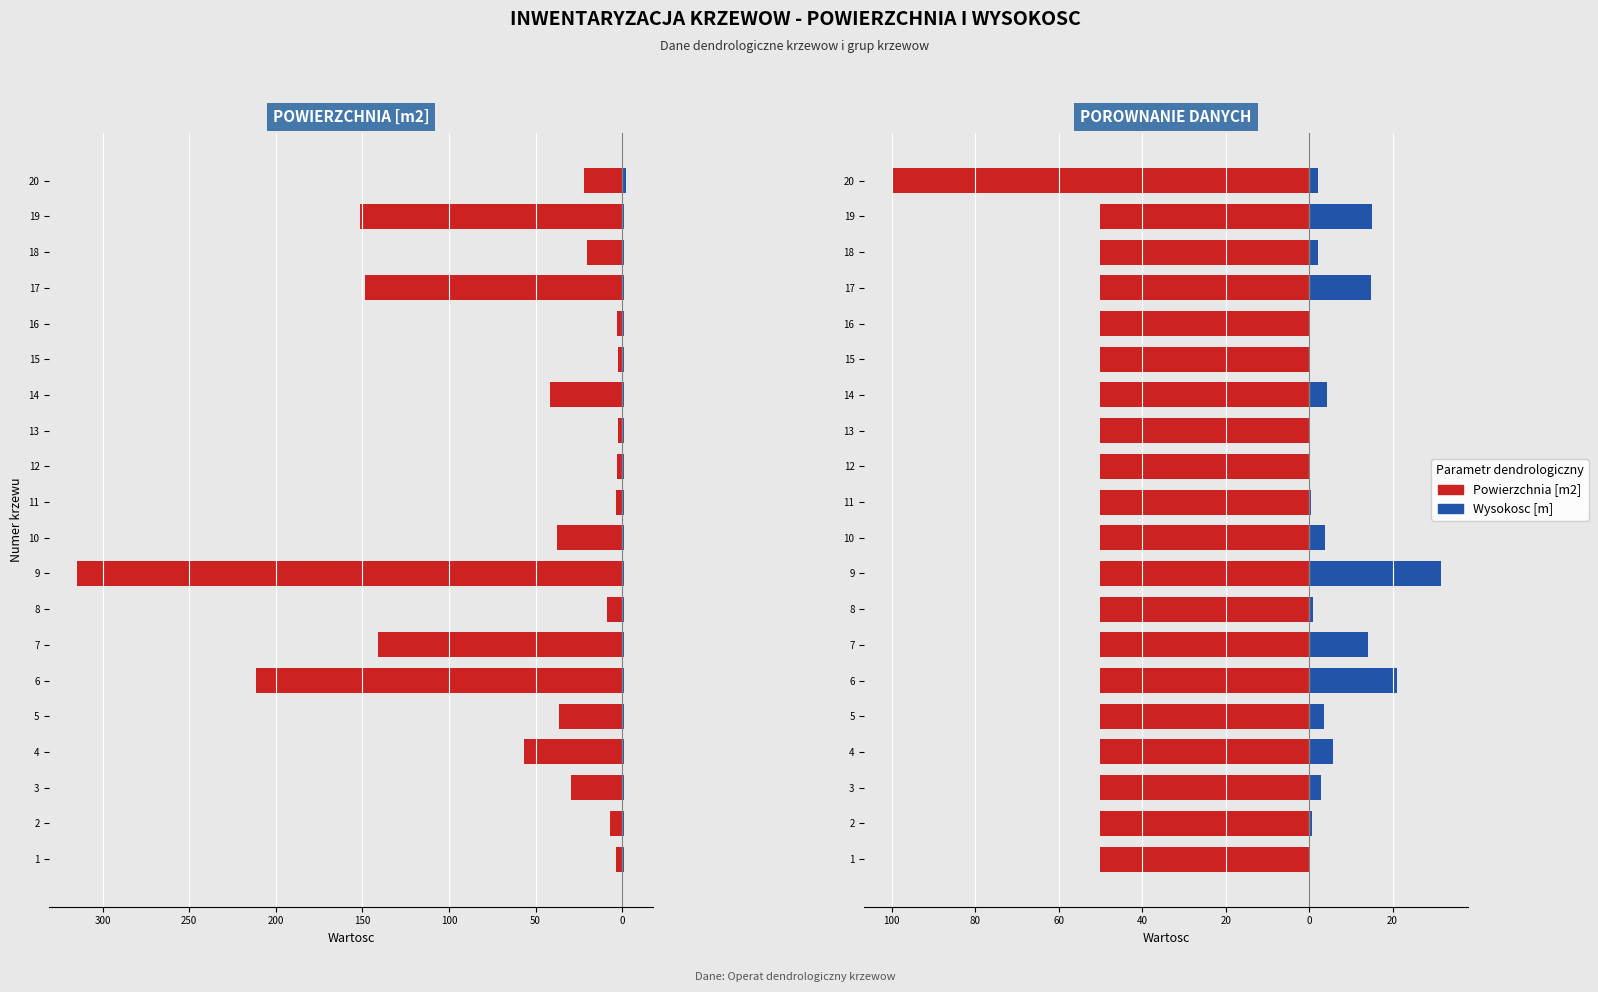

What is the value of the Wysokosc (skalowana) bar at the 11th from the left?

-50.0